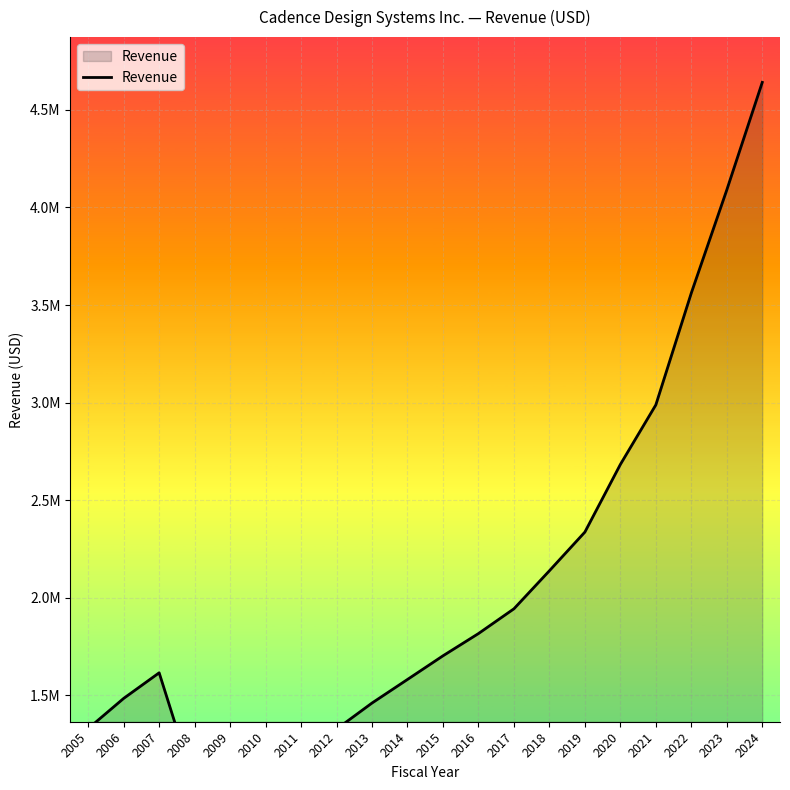

What is the value of the 10th point from the left?

1580932